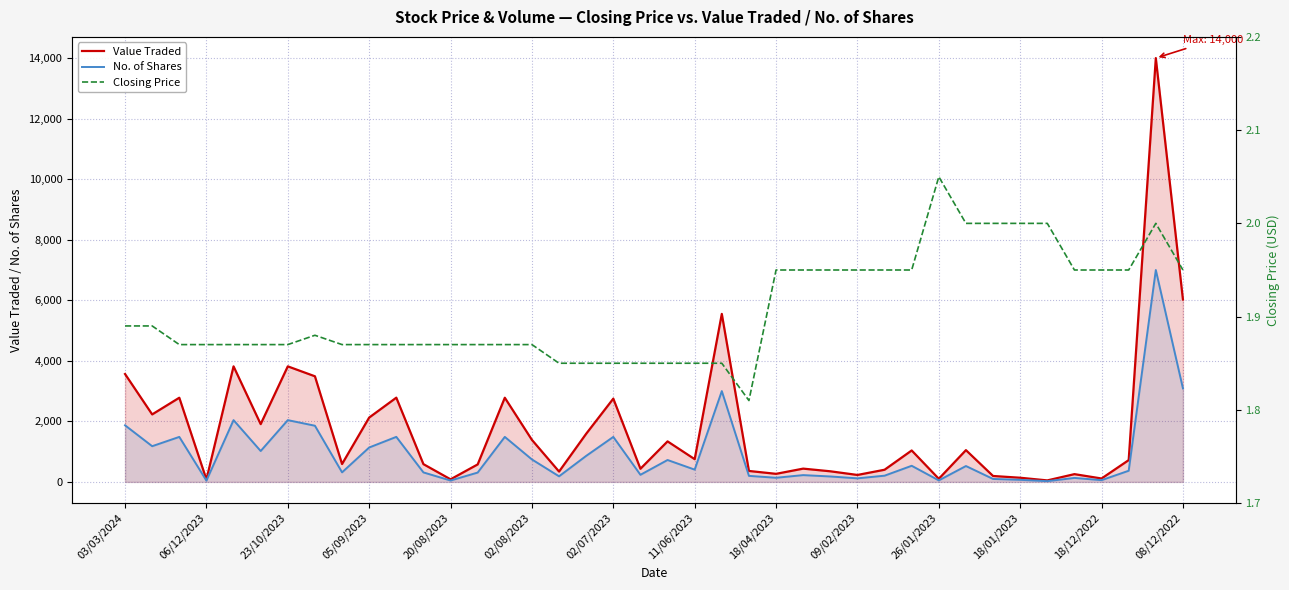

The value of No. of Shares at 08/12/2022 is 3090. True or false?

True